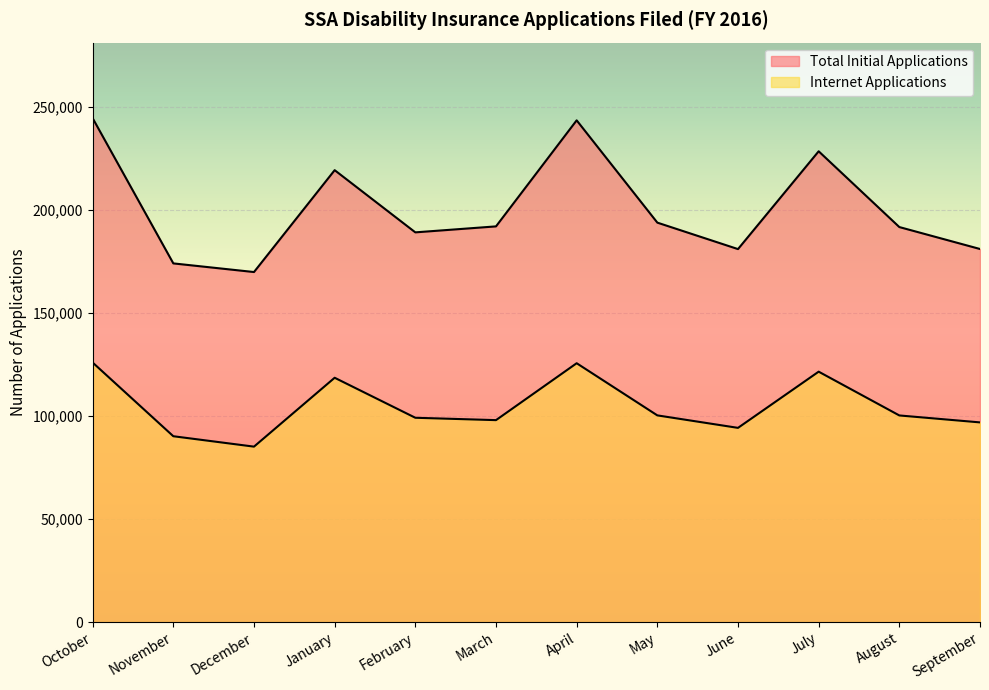

Reading left to right, extract all data points from this chart.

Total Initial Applications: October=244599	November=174105	December=169912	January=219367	February=189174	March=192076	April=243558	May=193897	June=181050	July=228531	August=191747	September=181097
Internet Applications: October=125971	November=90199	December=85147	January=118587	February=99166	March=98015	April=125640	May=100320	June=94258	July=121544	August=100290	September=96916